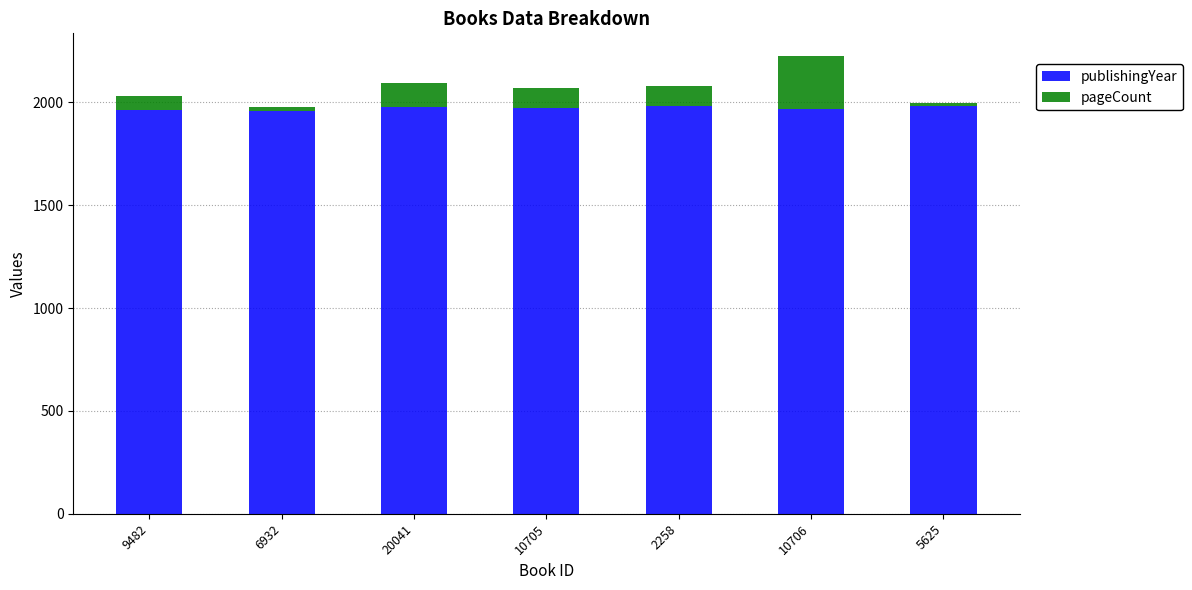

What is the value of the publishingYear bar at the 5th from the left?

1985